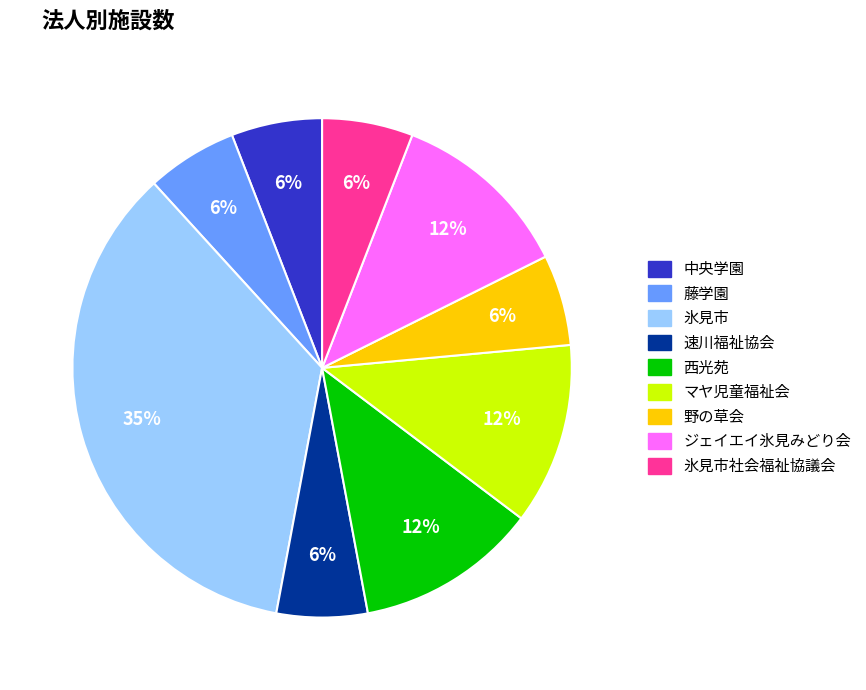

How many slices are in this pie chart?

9